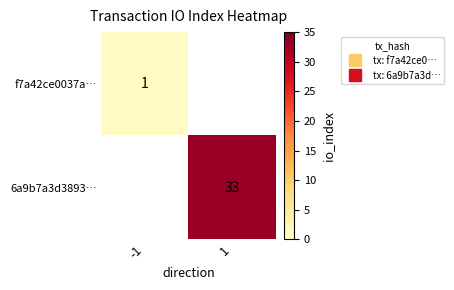

At how many categories does at least one series exceed 15?

1